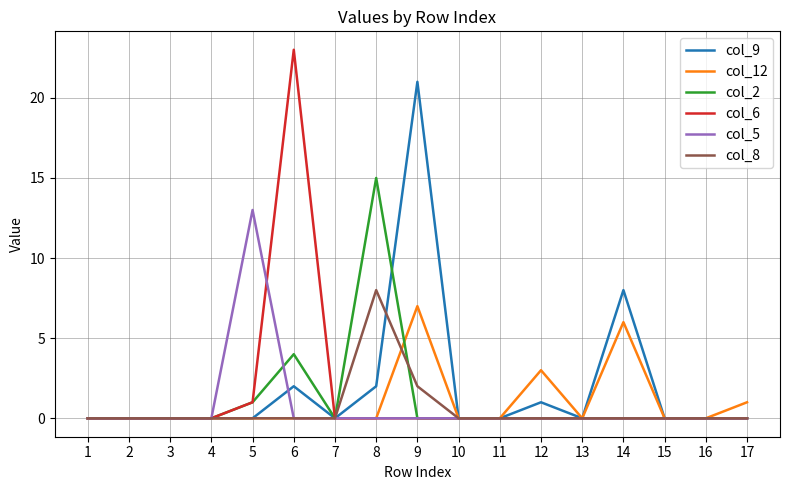

Where is col_12 nearest to the value 3?

12